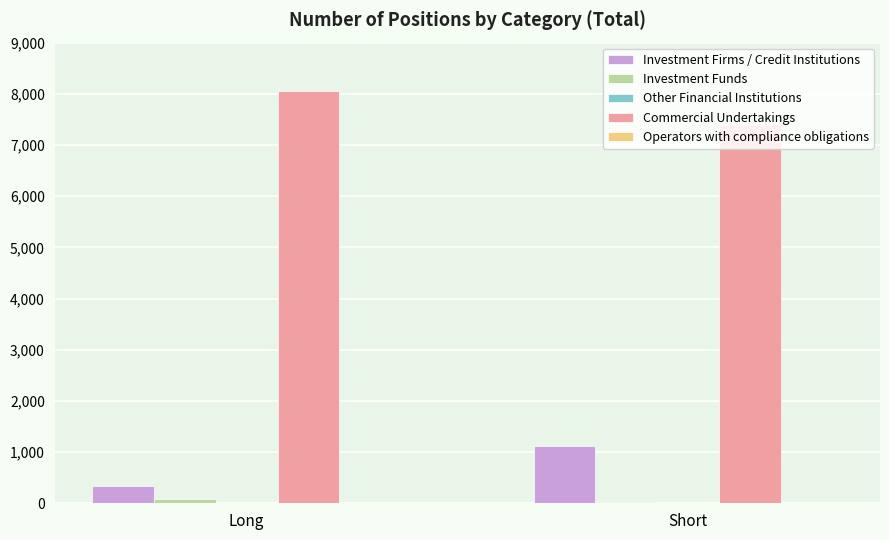

Which series has the largest total across all categories?

Commercial Undertakings